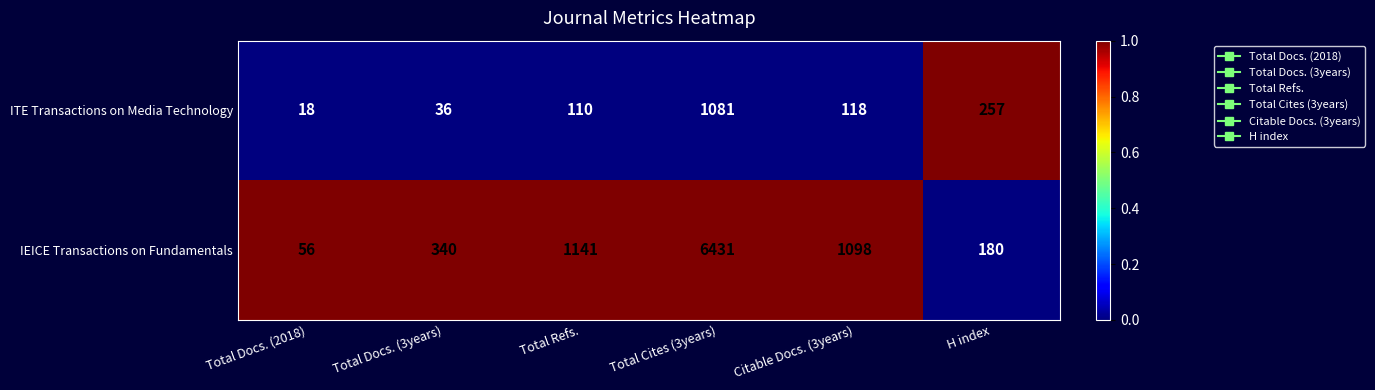

What is the total value across all series at Total Refs.?

1251